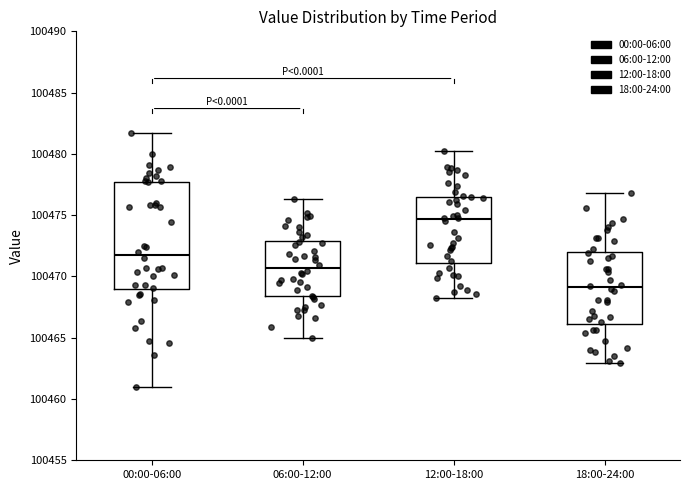

Comparing the boxes themselves (not the whiskers), which one is the tallest?

00:00-06:00